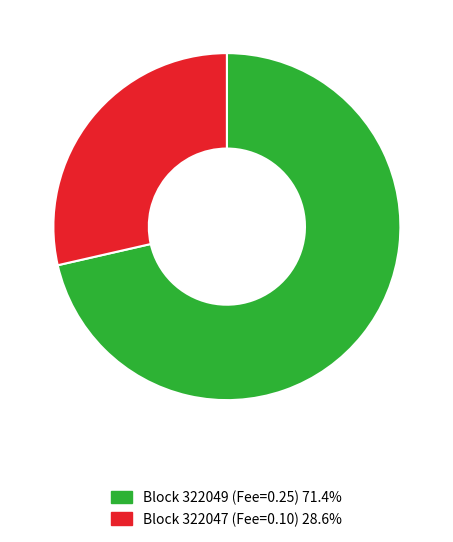

Does any single category account for the majority?

Yes